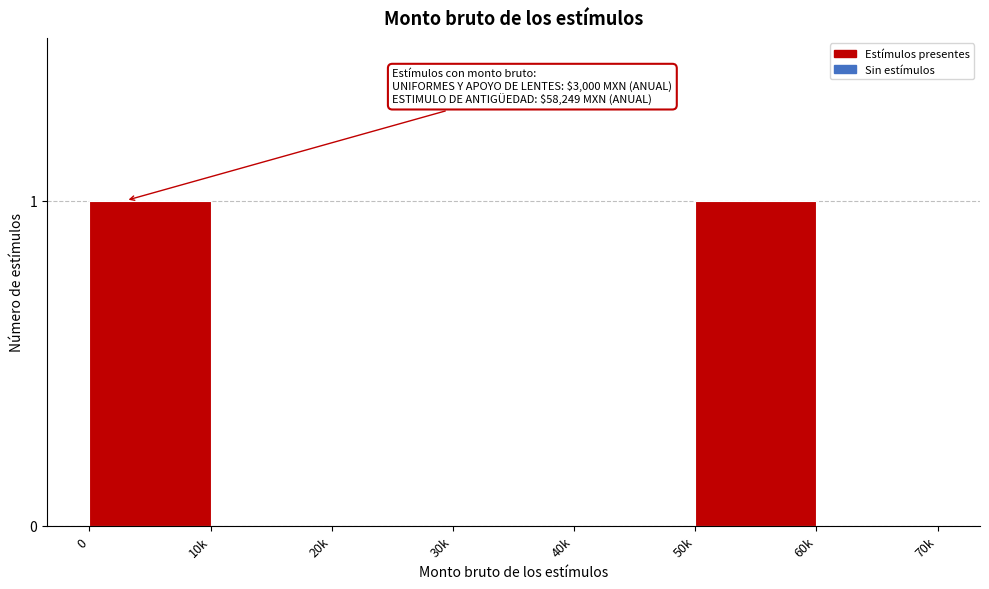

Reading left to right, list all the values displayed in this chart.

0=1	10k=0	20k=0	30k=0	40k=0	50k=1	60k=0